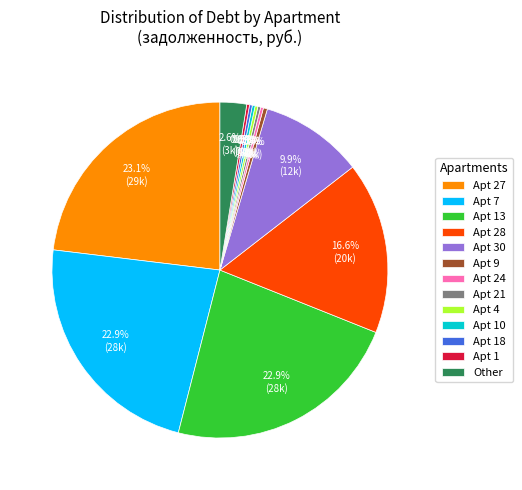

How much of the chart is everything except Apt 7?

77.1%